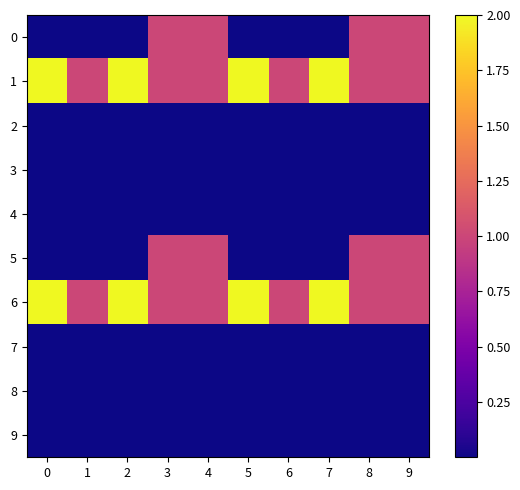

Which series has the largest total across all categories?

1